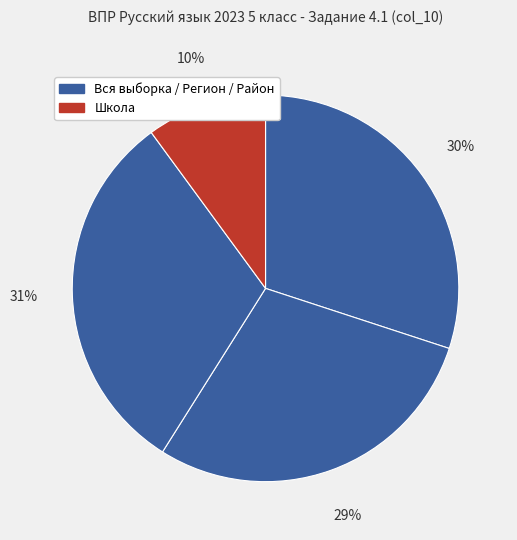

How many segments does this pie chart have?

4